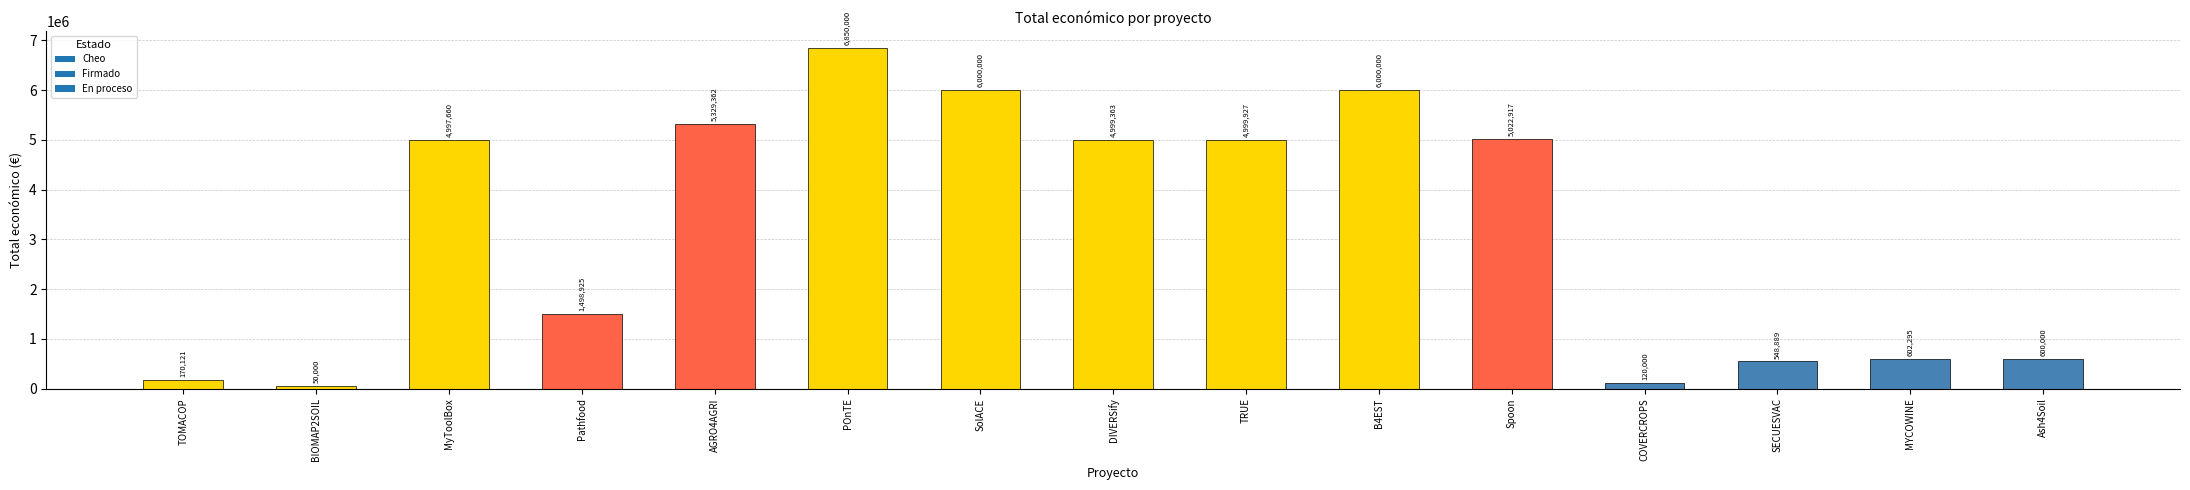

What value does the data have at POnTE?

6850000.0